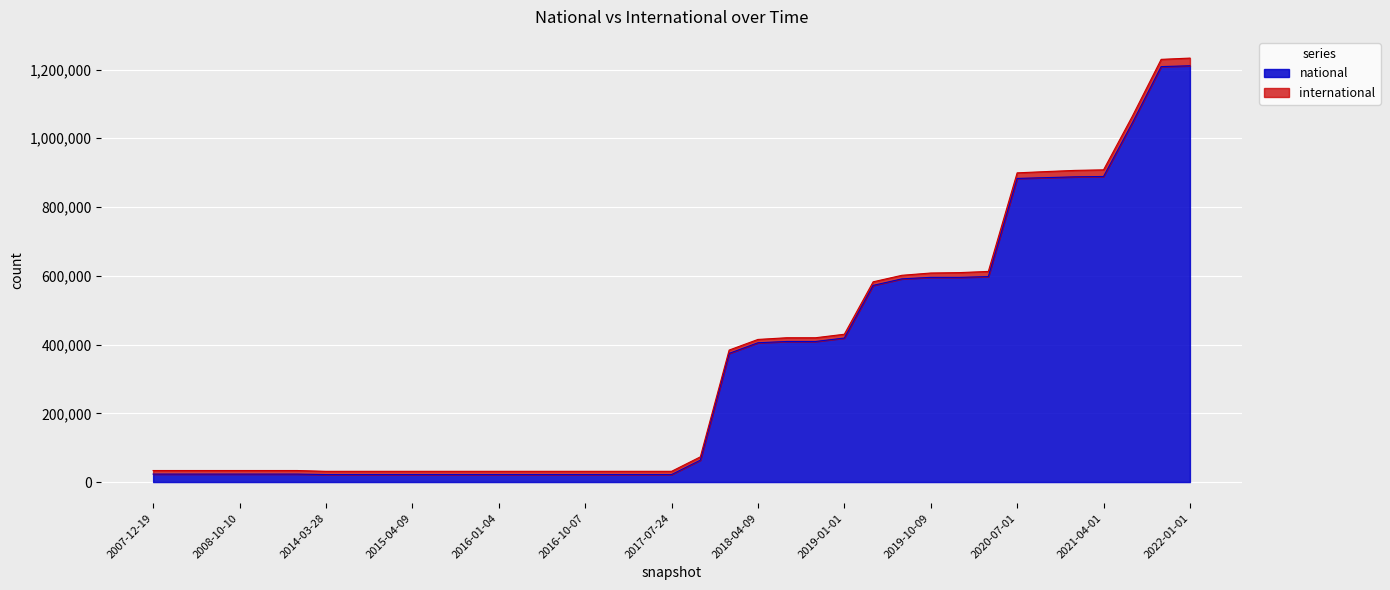

Between 2016-07-04 and 2019-07-01, which is larger?

2019-07-01